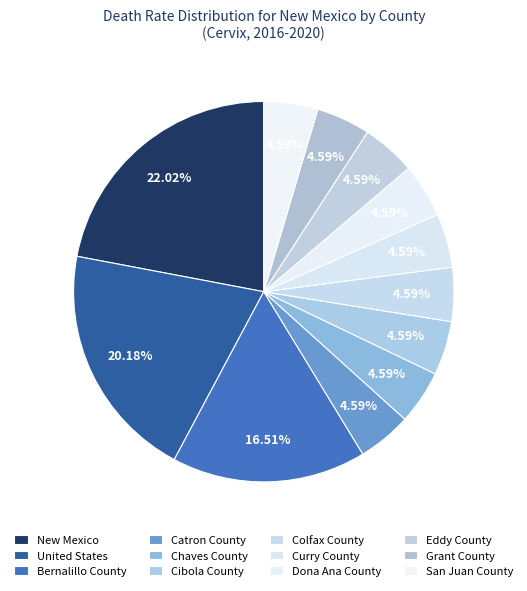

How many segments does this pie chart have?

12